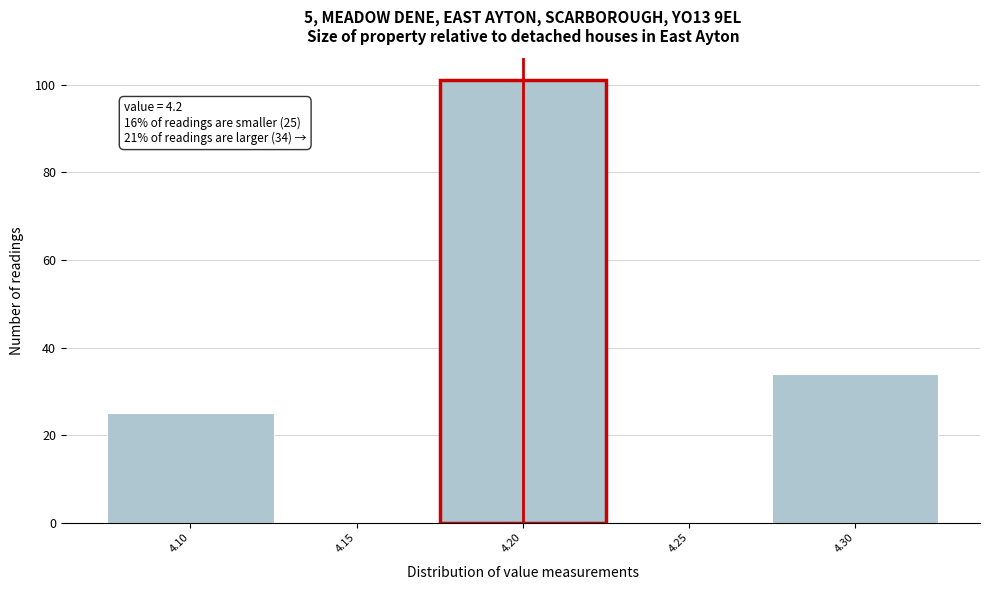

Over which range of the x-axis is the bar tallest?

4.175 to 4.225